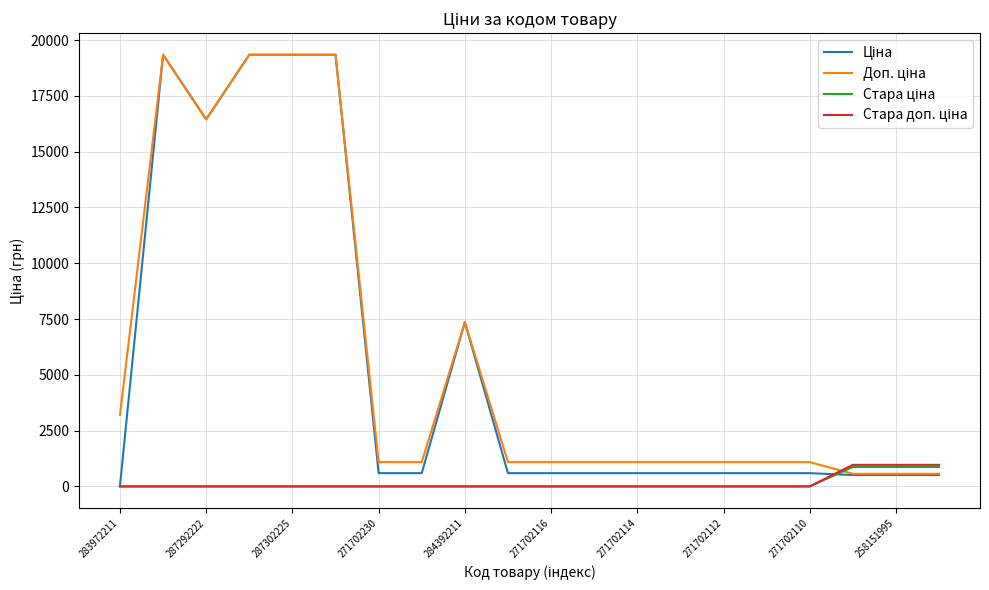

What is the maximum value shown in the chart?

19343.1